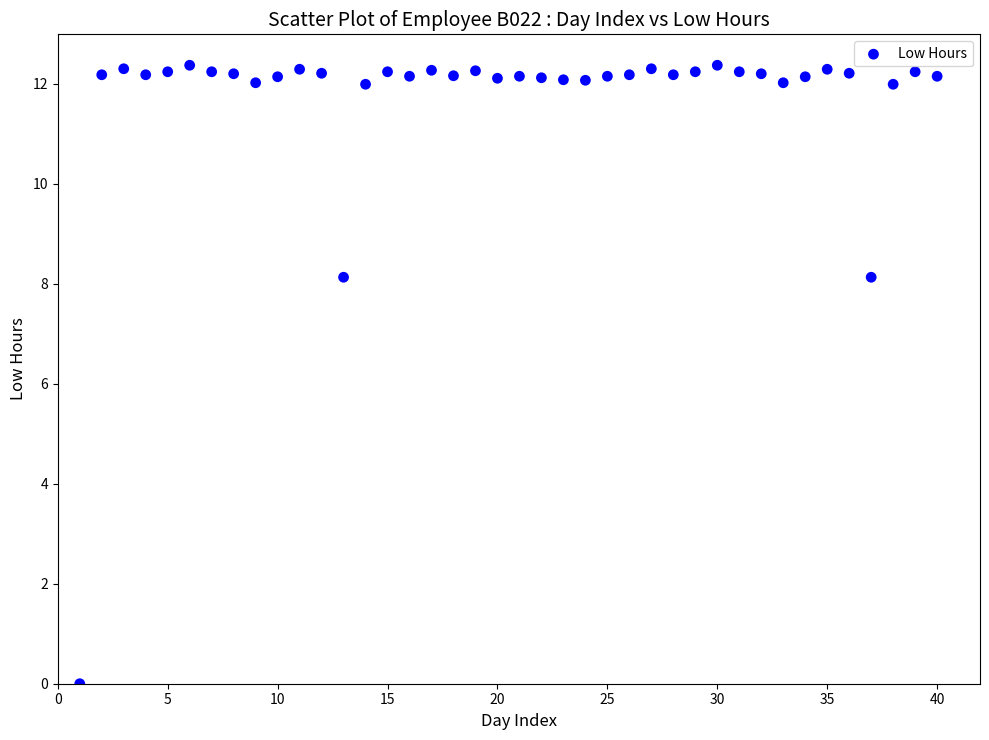

What is the range of X values (max minus min)?

39.0